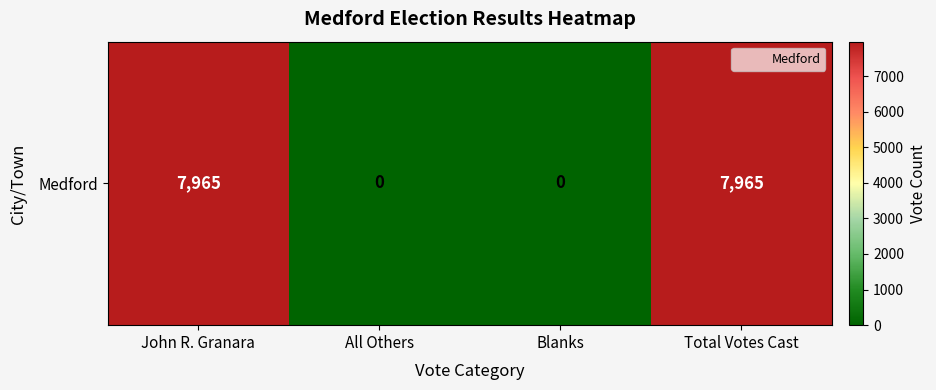

What is the difference between the values at Total Votes Cast and All Others?

7965